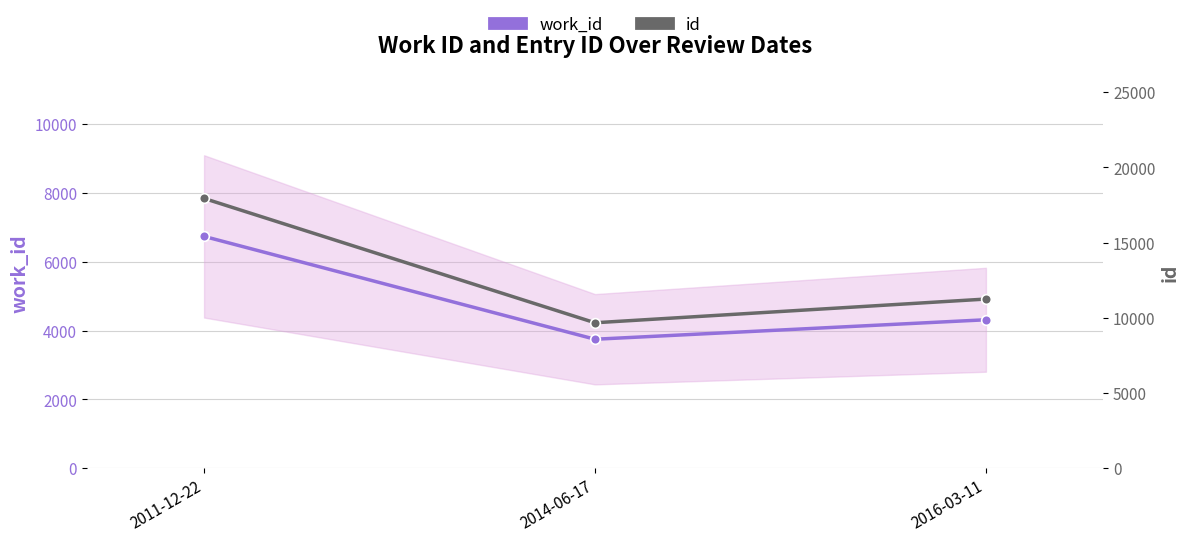

True or false: work_id has a value of 5191 at 2014-06-17.

False